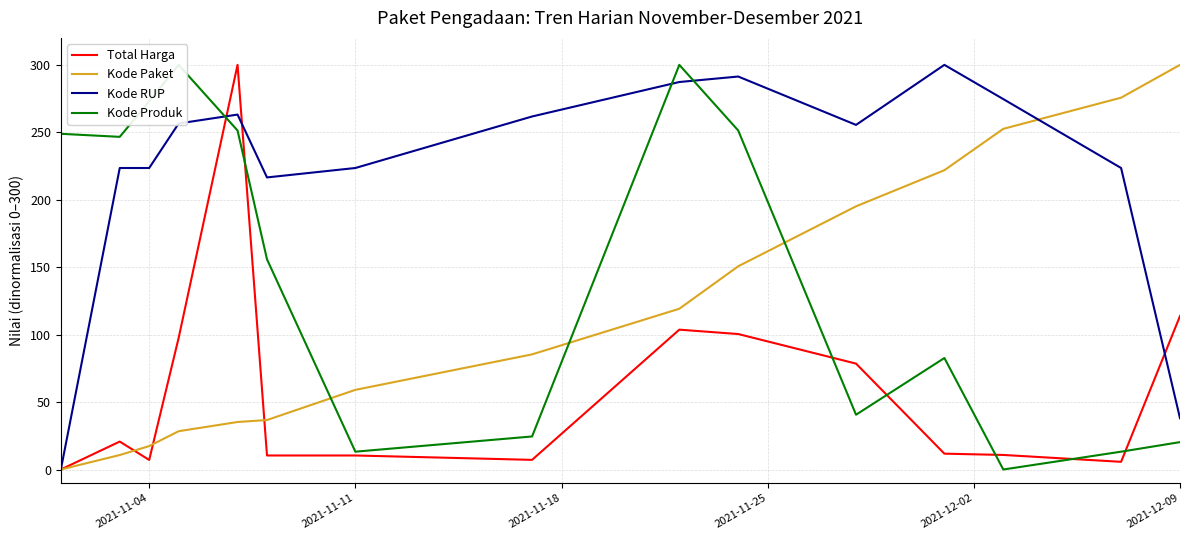

What is the maximum value for Kode Paket?

300.0